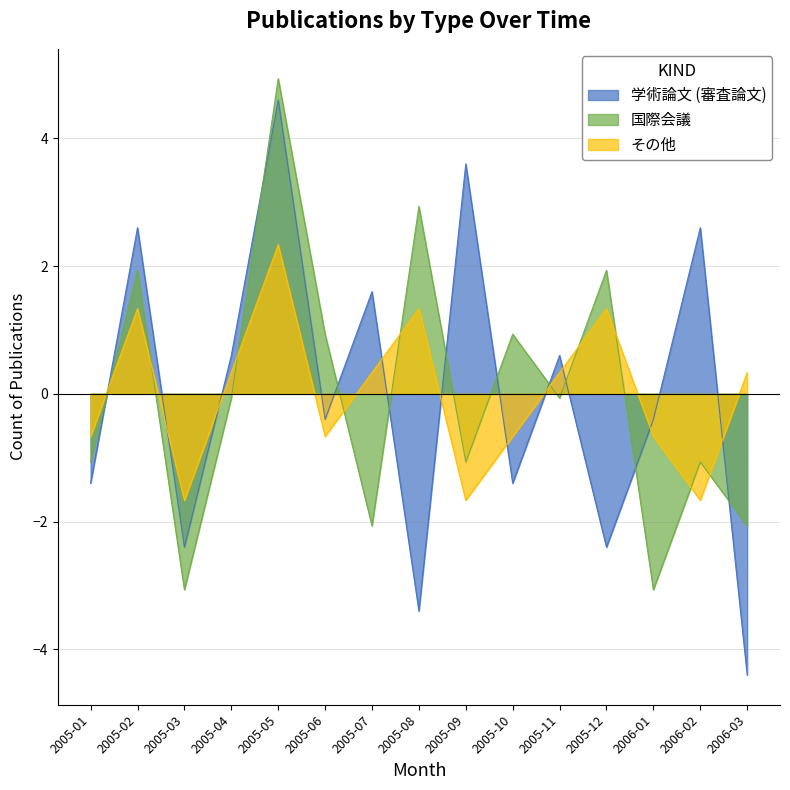

At which label is その他 closest to 0?

2005-04